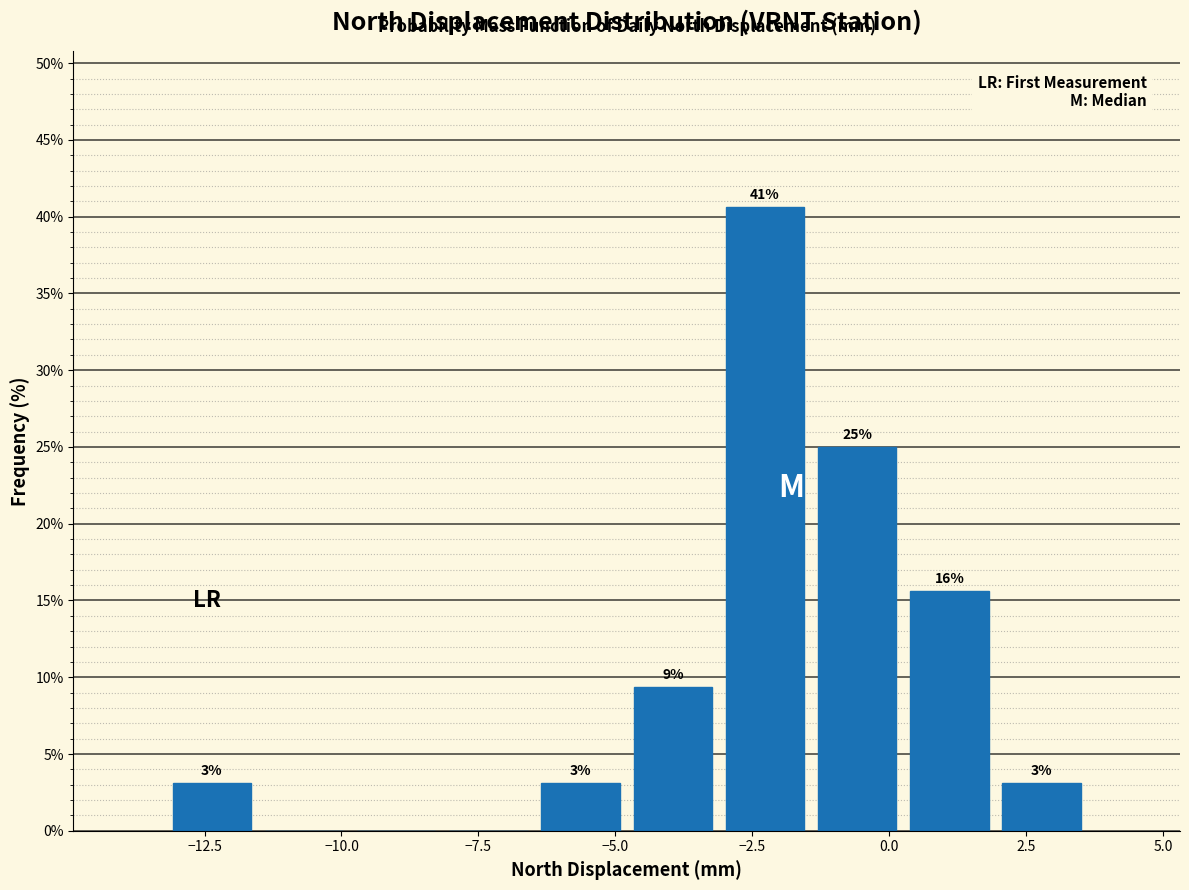

Around what value on the x-axis is the tallest bar? Give the approximate position of its centre, as read against the axis.

-2.5